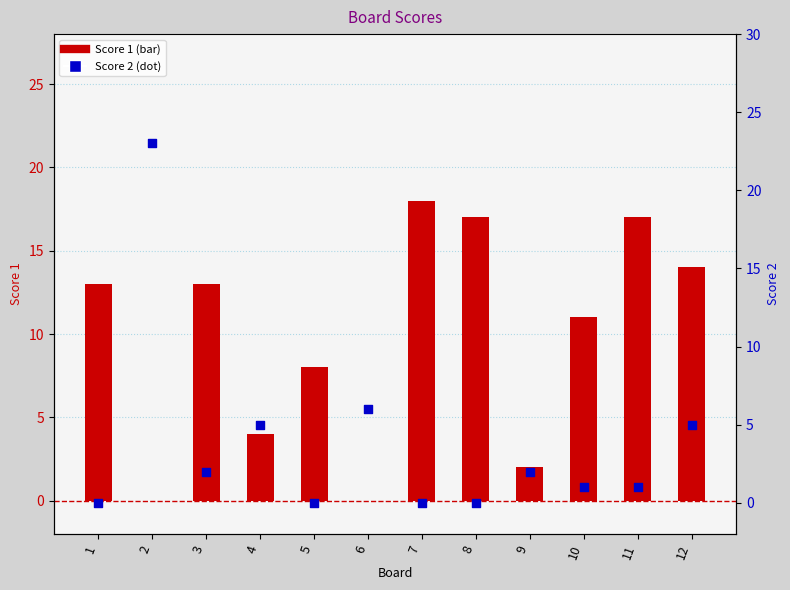

Is the value of Score 1 at 2 greater than the value of Score 2 at 6?

No